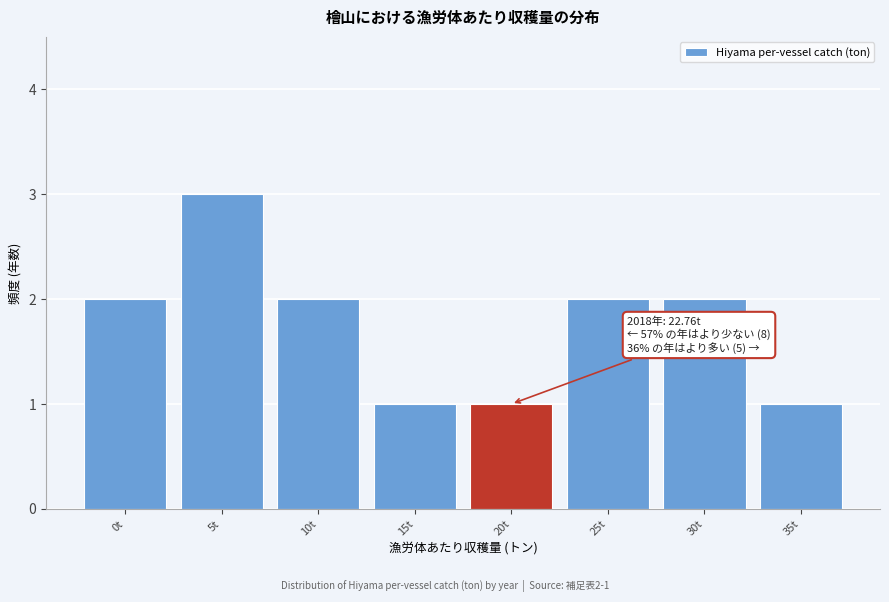

Reading left to right, what are all the values shown in this chart?

2	3	2	1	1	2	2	1